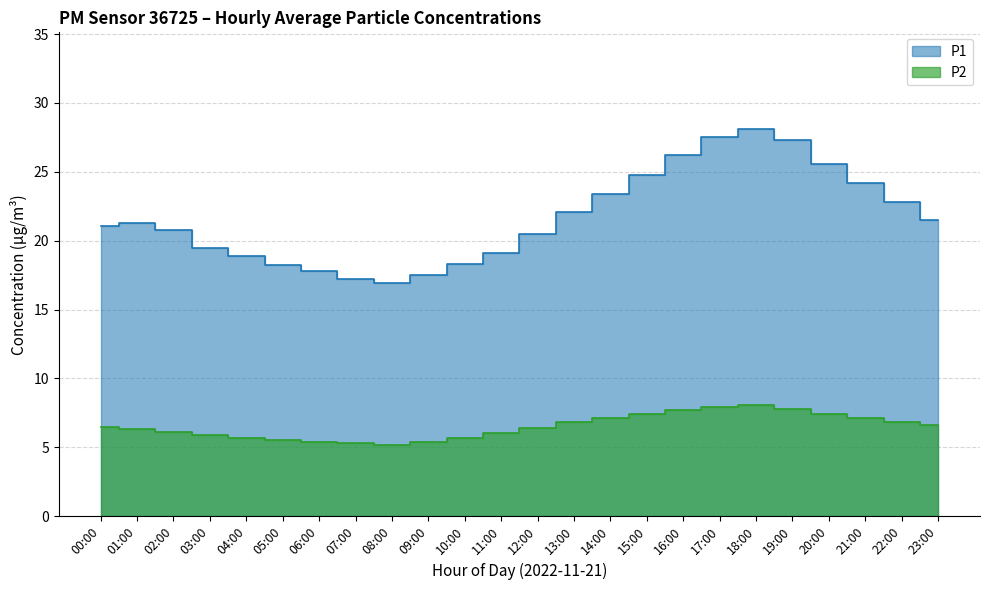

At which category does P1 reach its first local peak?

01:00